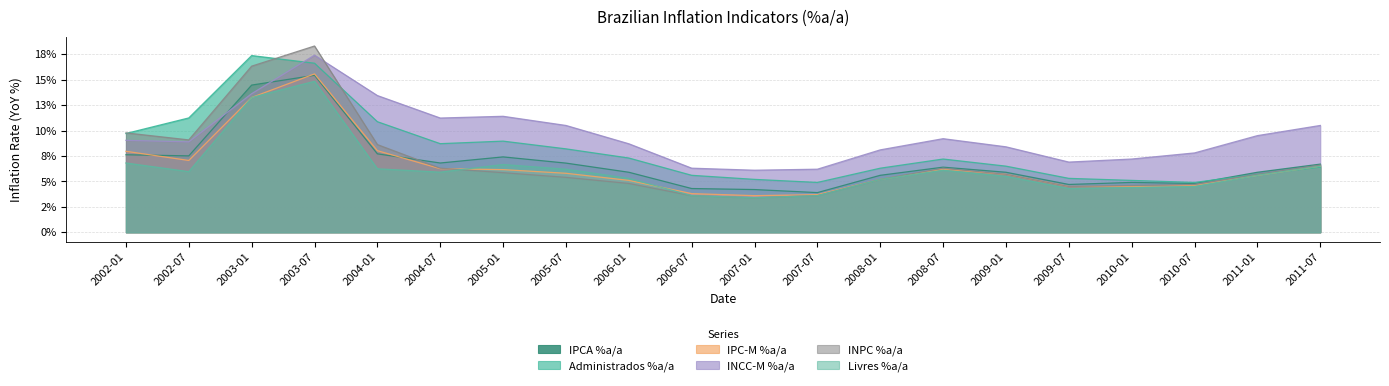

Reading left to right, list all the values displayed in this chart.

IPCA %a/a: 2002-01=0.1	2002-07=0.1	2003-01=0.1	2003-07=0.2	2004-01=0.1	2004-07=0.1	2005-01=0.1	2005-07=0.1	2006-01=0.1	2006-07=0.0	2007-01=0.0	2007-07=0.0	2008-01=0.1	2008-07=0.1	2009-01=0.1	2009-07=0.0	2010-01=0.0	2010-07=0.0	2011-01=0.1	2011-07=0.1
Administrados %a/a: 2002-01=0.1	2002-07=0.1	2003-01=0.2	2003-07=0.2	2004-01=0.1	2004-07=0.1	2005-01=0.1	2005-07=0.1	2006-01=0.1	2006-07=0.1	2007-01=0.1	2007-07=0.0	2008-01=0.1	2008-07=0.1	2009-01=0.1	2009-07=0.1	2010-01=0.1	2010-07=0.0	2011-01=0.1	2011-07=0.1
IPC-M %a/a: 2002-01=0.1	2002-07=0.1	2003-01=0.1	2003-07=0.2	2004-01=0.1	2004-07=0.1	2005-01=0.1	2005-07=0.1	2006-01=0.1	2006-07=0.0	2007-01=0.0	2007-07=0.0	2008-01=0.1	2008-07=0.1	2009-01=0.1	2009-07=0.0	2010-01=0.0	2010-07=0.0	2011-01=0.1	2011-07=0.1
INCC-M %a/a: 2002-01=0.1	2002-07=0.1	2003-01=0.1	2003-07=0.2	2004-01=0.1	2004-07=0.1	2005-01=0.1	2005-07=0.1	2006-01=0.1	2006-07=0.1	2007-01=0.1	2007-07=0.1	2008-01=0.1	2008-07=0.1	2009-01=0.1	2009-07=0.1	2010-01=0.1	2010-07=0.1	2011-01=0.1	2011-07=0.1
INPC %a/a: 2002-01=0.1	2002-07=0.1	2003-01=0.2	2003-07=0.2	2004-01=0.1	2004-07=0.1	2005-01=0.1	2005-07=0.1	2006-01=0.0	2006-07=0.0	2007-01=0.0	2007-07=0.0	2008-01=0.1	2008-07=0.1	2009-01=0.1	2009-07=0.0	2010-01=0.0	2010-07=0.0	2011-01=0.1	2011-07=0.1
Livres %a/a: 2002-01=0.1	2002-07=0.1	2003-01=0.1	2003-07=0.1	2004-01=0.1	2004-07=0.1	2005-01=0.1	2005-07=0.1	2006-01=0.1	2006-07=0.0	2007-01=0.0	2007-07=0.0	2008-01=0.1	2008-07=0.1	2009-01=0.1	2009-07=0.0	2010-01=0.0	2010-07=0.0	2011-01=0.1	2011-07=0.1